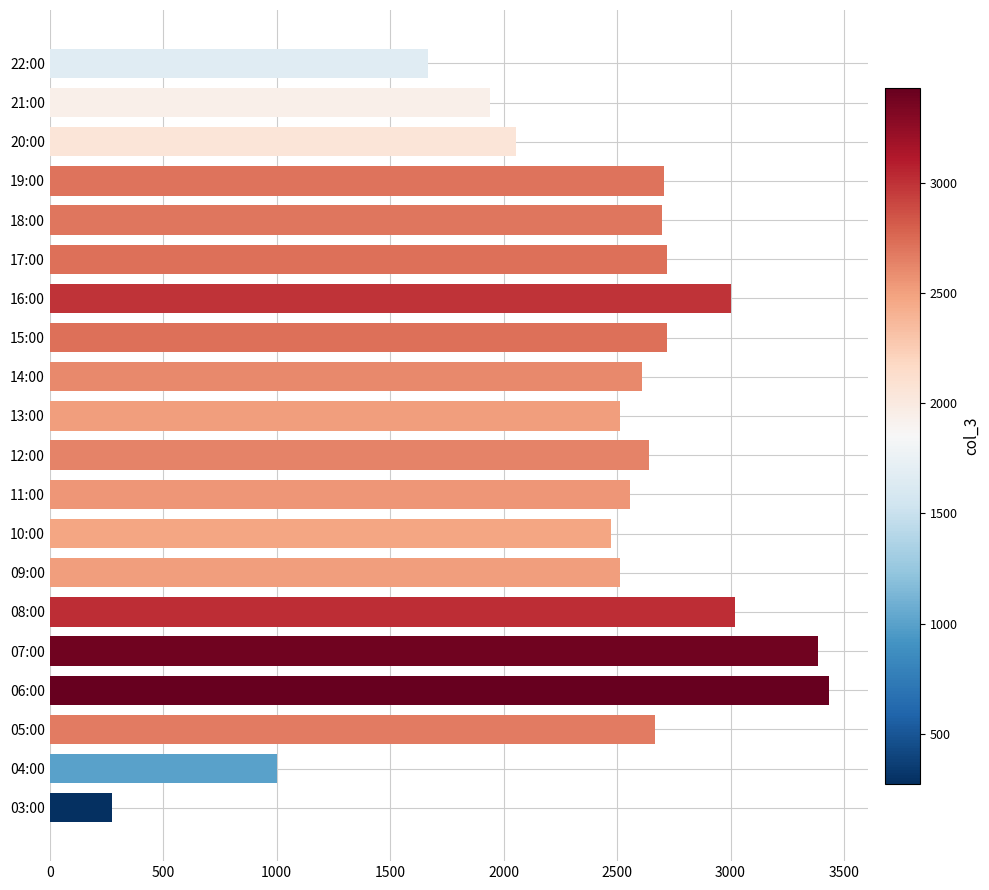

How many categories are shown in the chart?

20